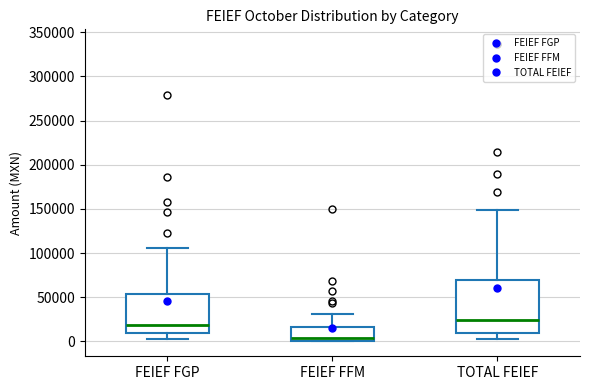

Which box has the lowest median line?

FEIEF FFM